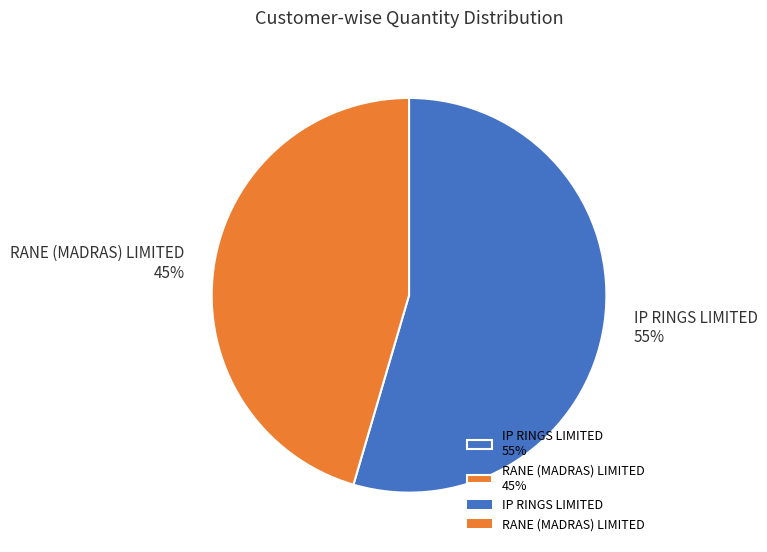

Combined, do RANE (MADRAS) LIMITED 45% and IP RINGS LIMITED 55% account for over 50%?

Yes